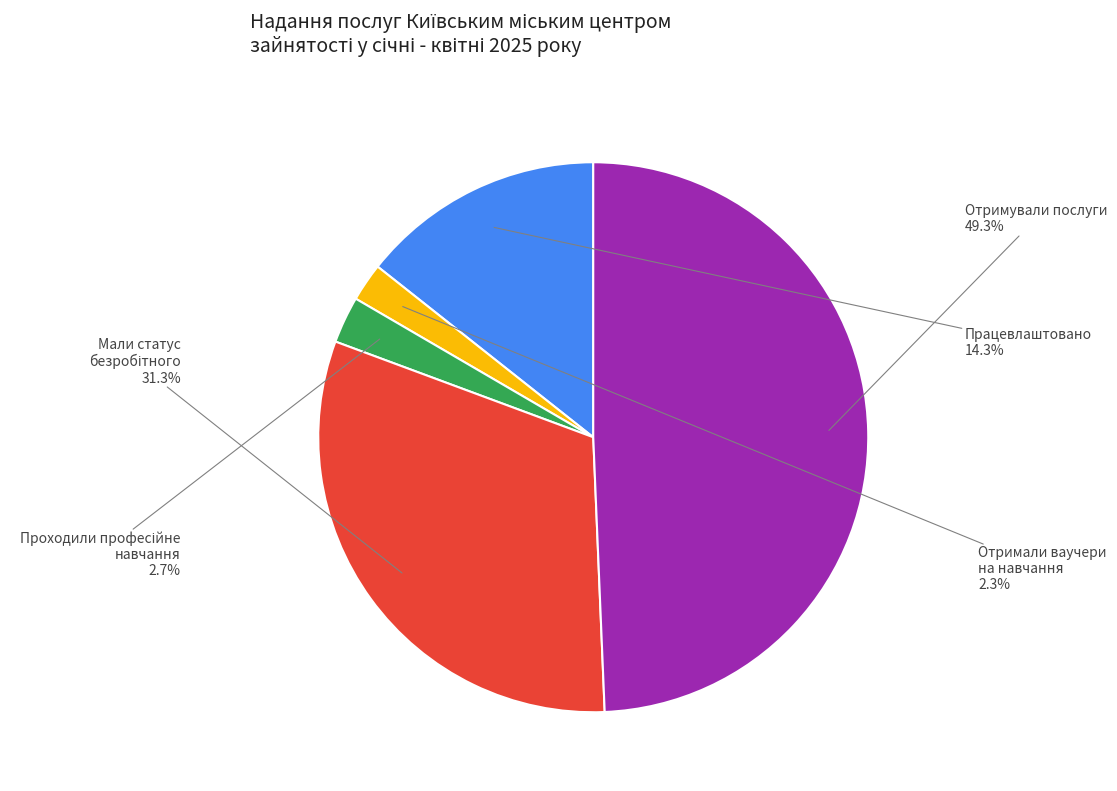

What is the total percentage of Отримали ваучери на навчання and Працевлаштовано?

16.6%